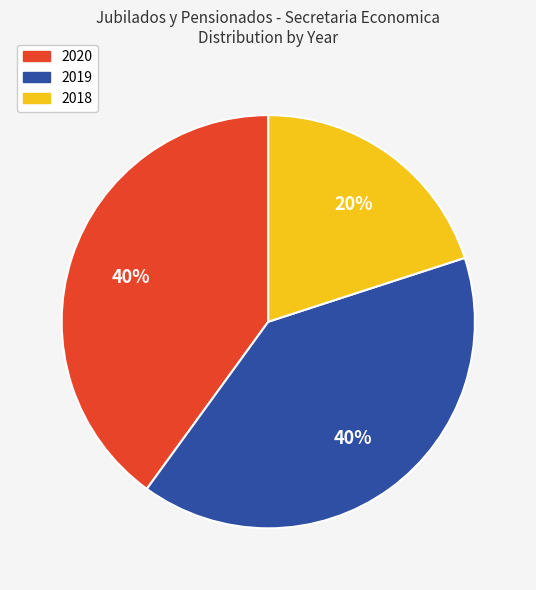

Do 2018 and 2019 together represent more than half of the pie?

Yes